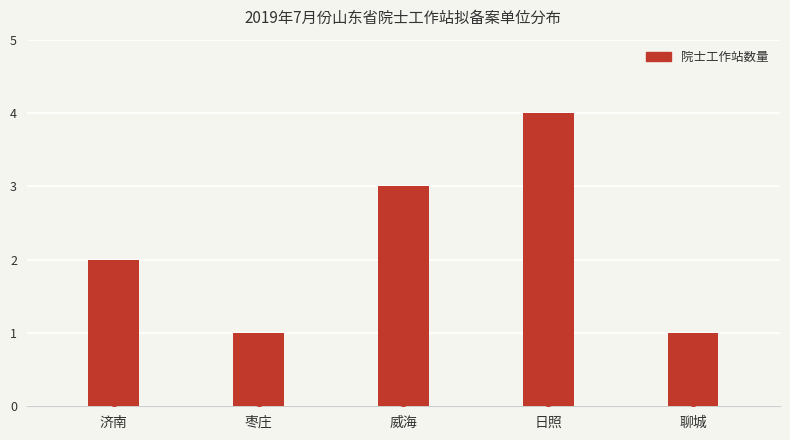

Between 威海 and 济南, which is larger?

威海